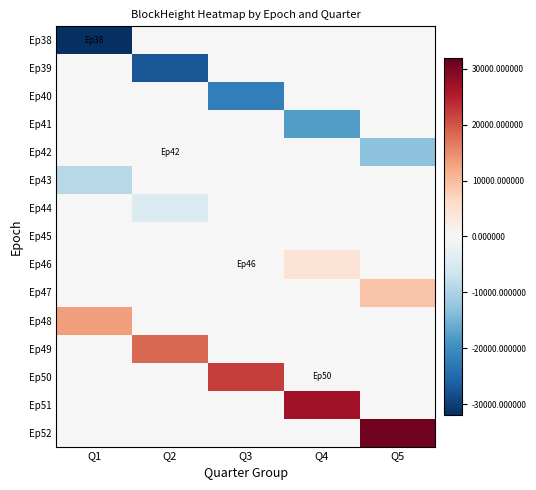

Reading right to left, extract all data points from this chart.

Ep38: Q5=0.0	Q4=0.0	Q3=0.0	Q2=0.0	Q1=-31922.4
Ep39: Q5=0.0	Q4=0.0	Q3=0.0	Q2=-27193.4	Q1=0.0
Ep40: Q5=0.0	Q4=0.0	Q3=-22034.4	Q2=0.0	Q1=0.0
Ep41: Q5=0.0	Q4=-17806.4	Q3=0.0	Q2=0.0	Q1=0.0
Ep42: Q5=-13193.4	Q4=0.0	Q3=0.0	Q2=0.0	Q1=0.0
Ep43: Q5=0.0	Q4=0.0	Q3=0.0	Q2=0.0	Q1=-8867.4
Ep44: Q5=0.0	Q4=0.0	Q3=0.0	Q2=-4310.4	Q1=0.0
Ep45: Q5=0.0	Q4=0.0	Q3=-50.4	Q2=0.0	Q1=0.0
Ep46: Q5=0.0	Q4=4538.6	Q3=0.0	Q2=0.0	Q1=0.0
Ep47: Q5=9175.6	Q4=0.0	Q3=0.0	Q2=0.0	Q1=0.0
Ep48: Q5=0.0	Q4=0.0	Q3=0.0	Q2=0.0	Q1=13424.6
Ep49: Q5=0.0	Q4=0.0	Q3=0.0	Q2=18338.6	Q1=0.0
Ep50: Q5=0.0	Q4=0.0	Q3=22124.6	Q2=0.0	Q1=0.0
Ep51: Q5=0.0	Q4=26928.6	Q3=0.0	Q2=0.0	Q1=0.0
Ep52: Q5=30847.6	Q4=0.0	Q3=0.0	Q2=0.0	Q1=0.0